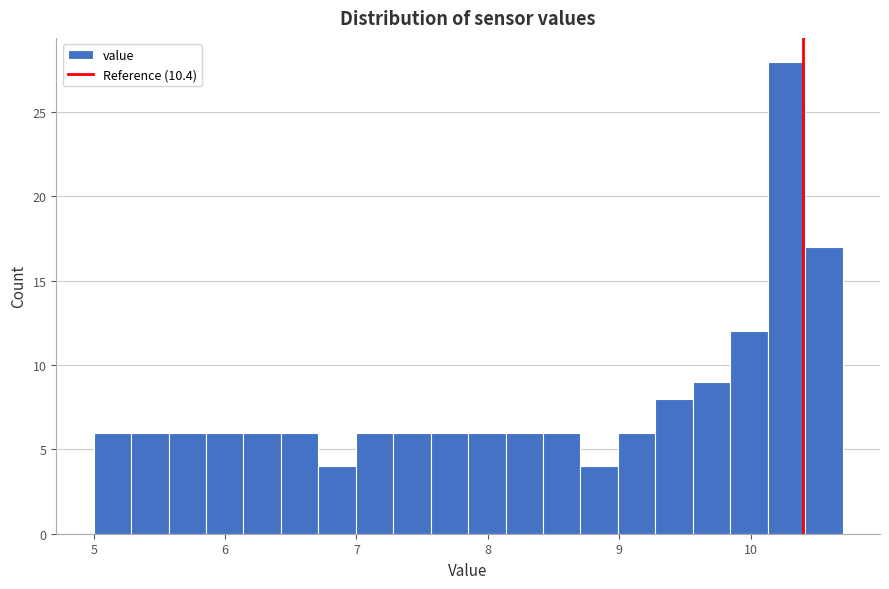

Read against the x-axis, roughly where is the centre of the tallest bar?

10.3